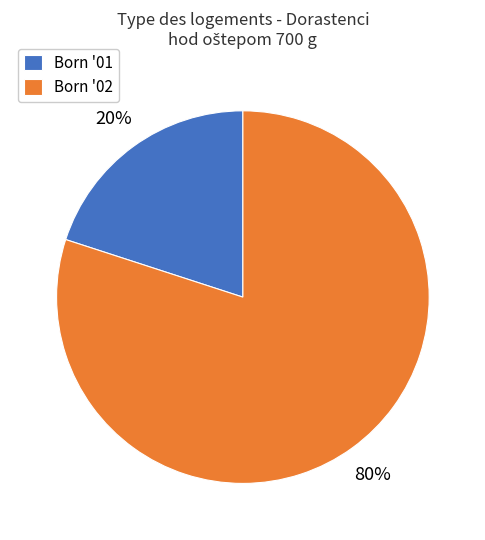

To the nearest percent, what percentage of the pie is Born '01?

20%